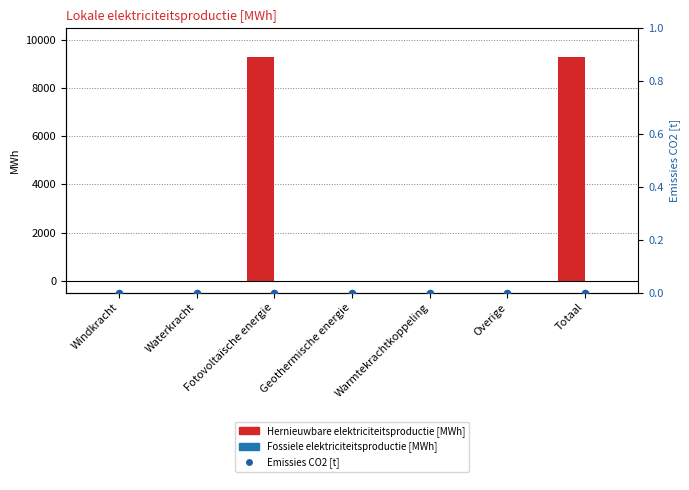

Which series has the largest Y range (max minus min)?

Hernieuwbare elektriciteitsproductie